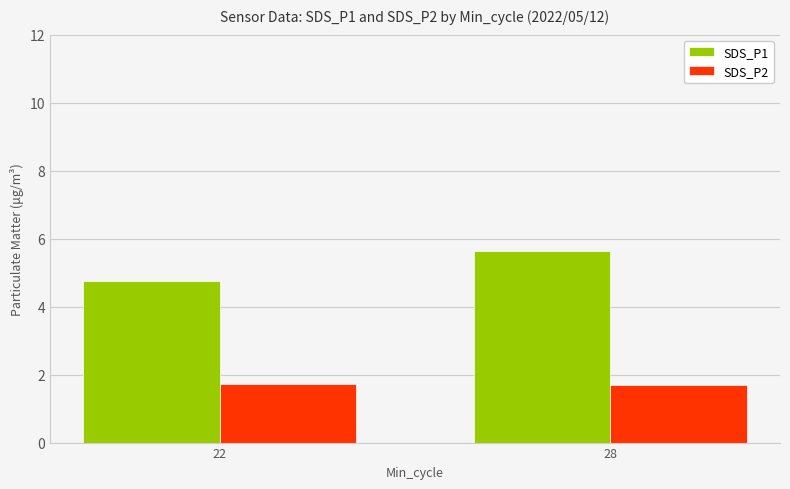

At which category is the sum across all series the highest?

28